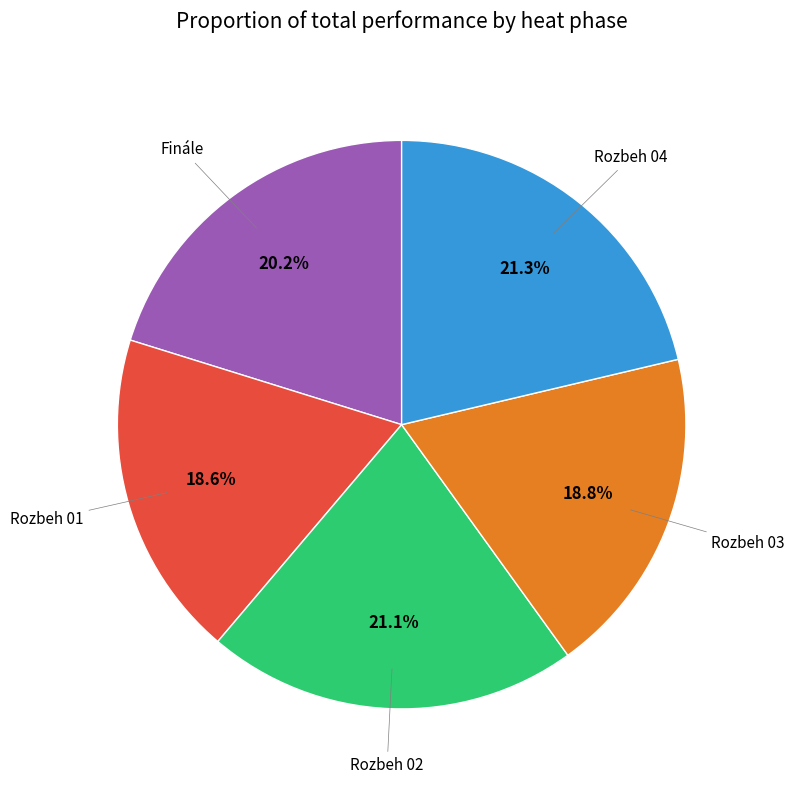

Is there any slice that represents more than half of the pie?

No